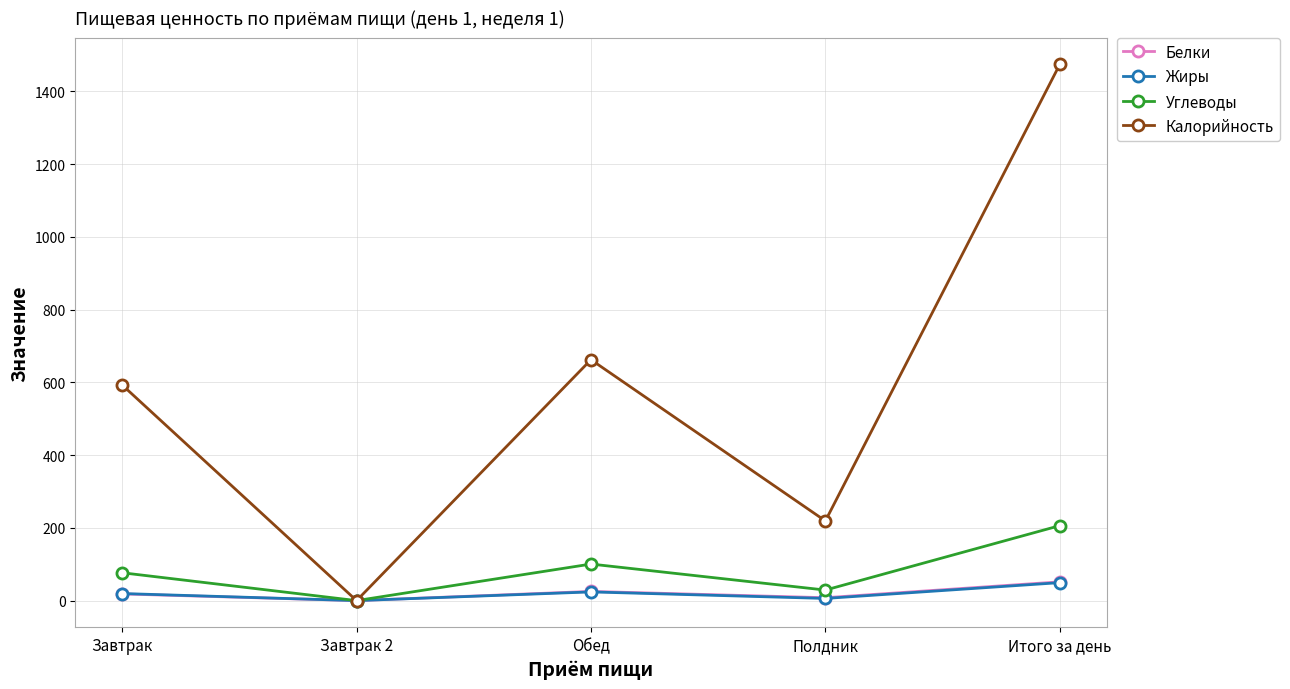

Where does the Углеводы series first go above 76?

Завтрак